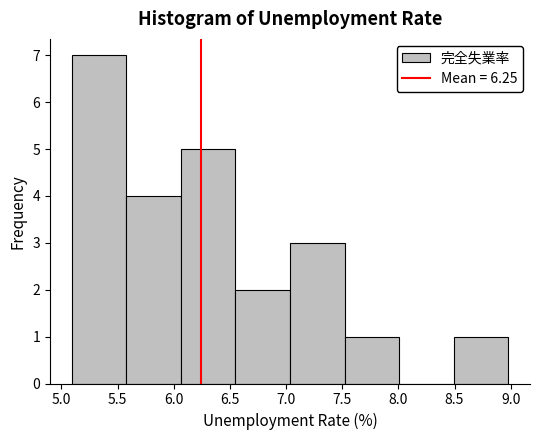

Reading left to right, list every bar in this chart as the range it spans on the x-axis followed by its height. Neither the bar edges nor the heights are printed on the chart, so give them approximately, as read against the axes.

5.10 to 5.60: 7
5.60 to 6.05: 4
6.05 to 6.55: 5
6.55 to 7.05: 2
7.05 to 7.50: 3
7.50 to 8.00: 1
8.00 to 8.50: 0
8.50 to 9.00: 1